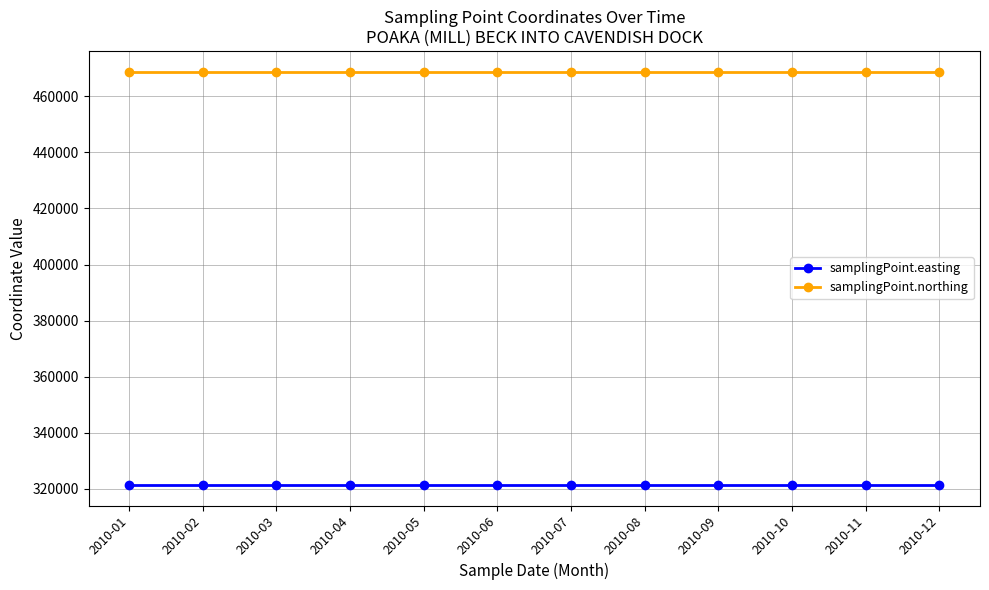

Reading left to right, transcribe all the data shown in this chart.

samplingPoint.easting: 2010-01=321396	2010-02=321396	2010-03=321396	2010-04=321396	2010-05=321396	2010-06=321396	2010-07=321396	2010-08=321396	2010-09=321396	2010-10=321396	2010-11=321396	2010-12=321396
samplingPoint.northing: 2010-01=468844	2010-02=468844	2010-03=468844	2010-04=468844	2010-05=468844	2010-06=468844	2010-07=468844	2010-08=468844	2010-09=468844	2010-10=468844	2010-11=468844	2010-12=468844